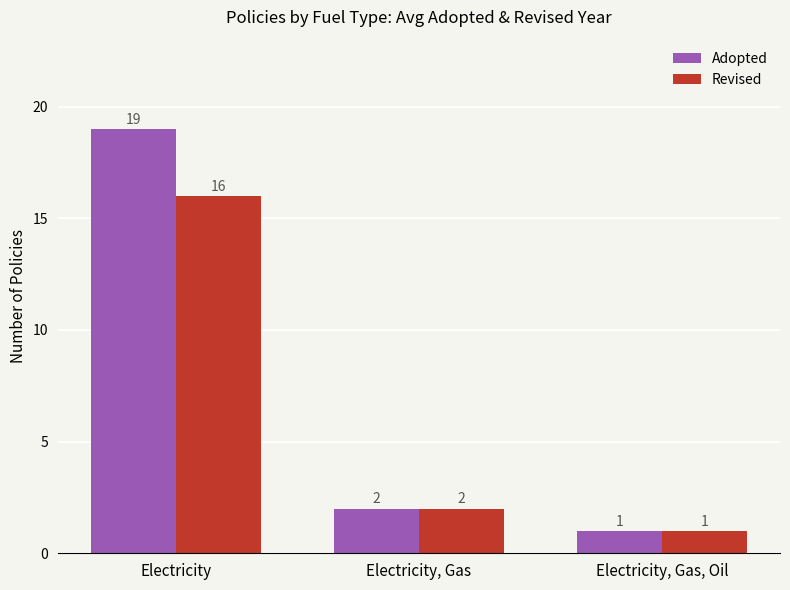

Rank the series by their maximum value, from lowest to highest.

Revised, Adopted